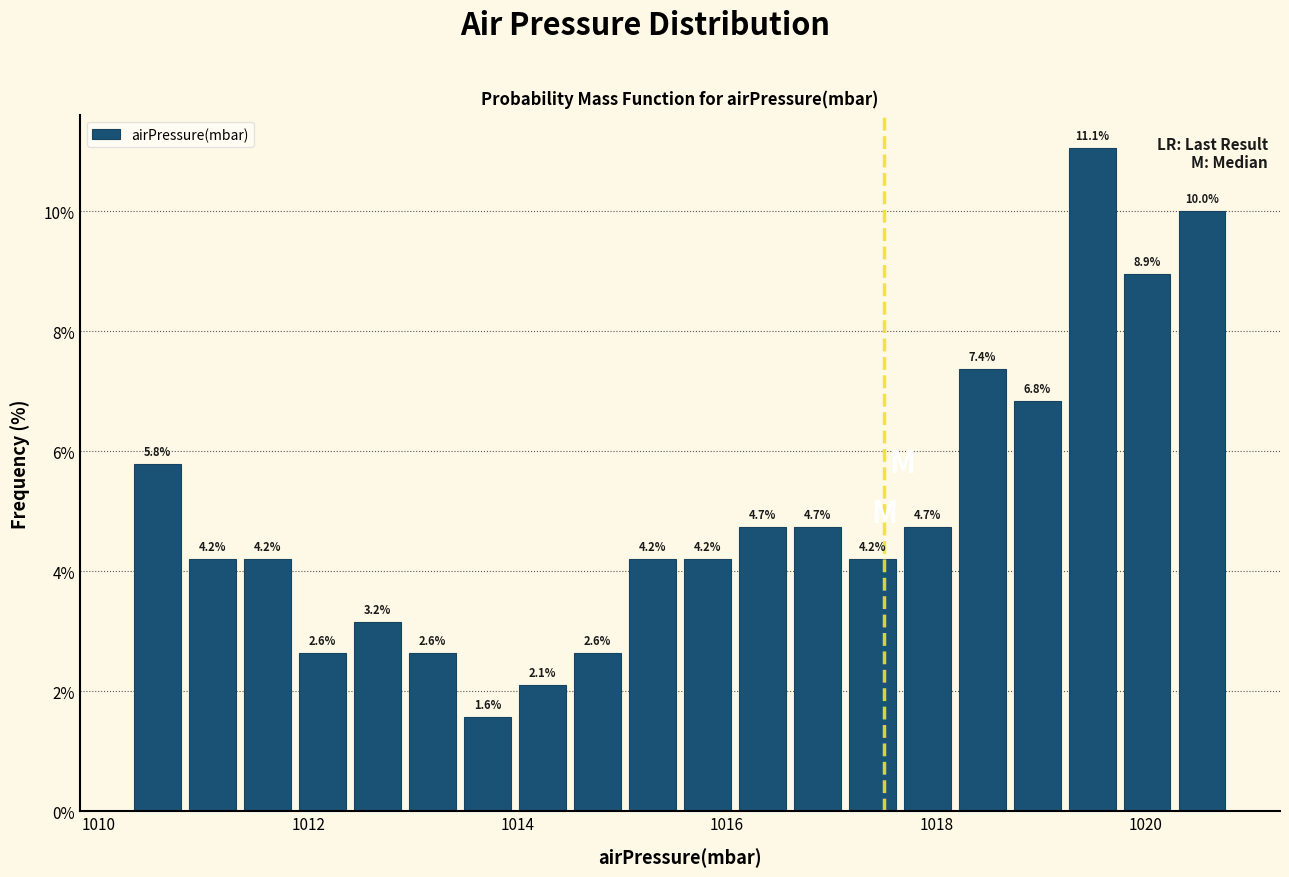

Around what value on the x-axis is the tallest bar? Give the approximate position of its centre, as read against the axis.

1019.4